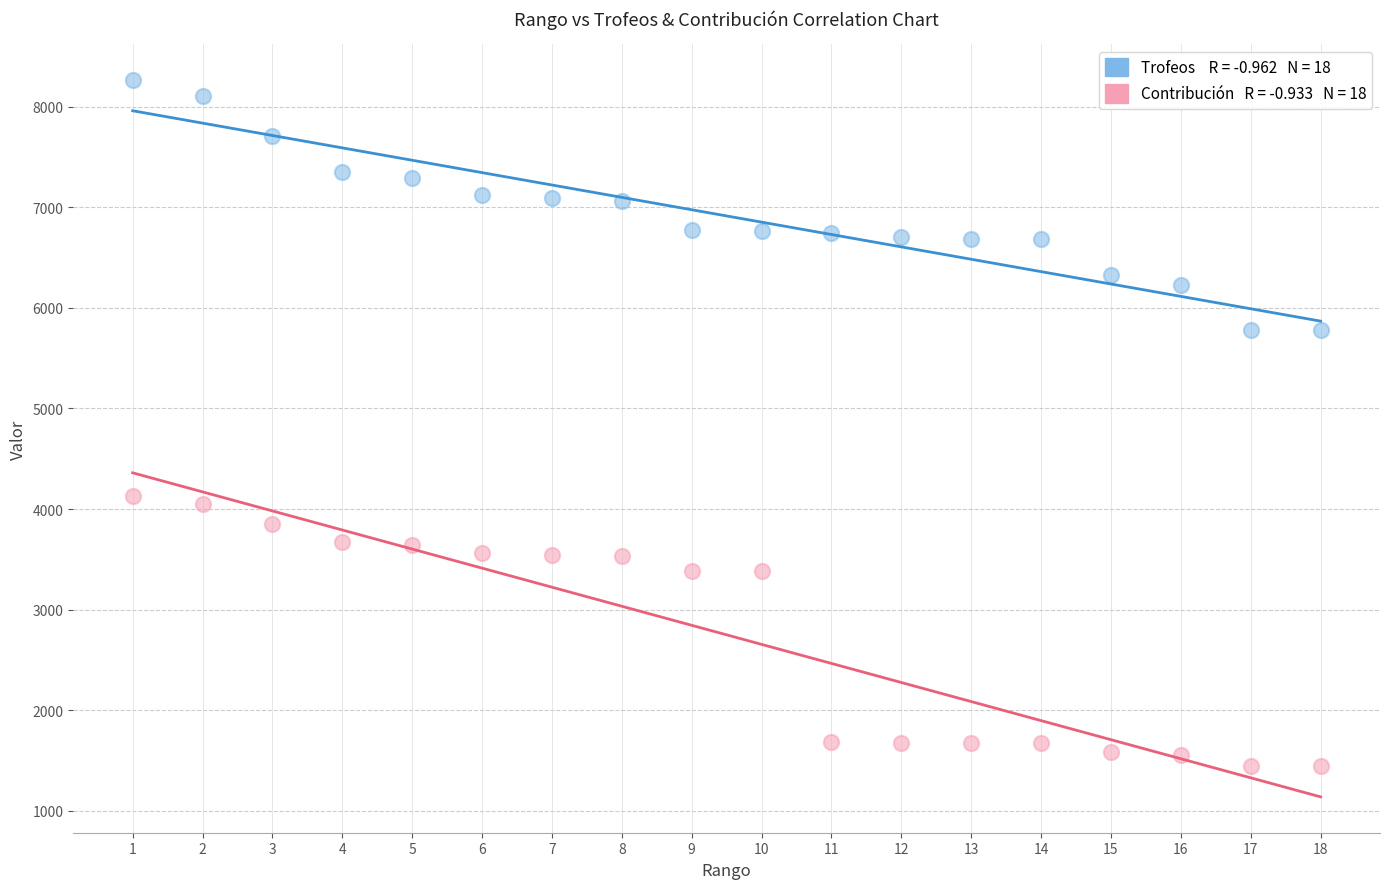

Across all series, what Y value is closest to 4854?

4132